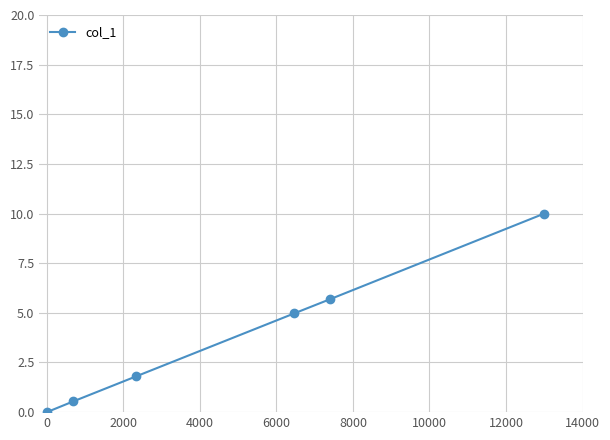

What is the difference between the maximum and minimum values?

10.0